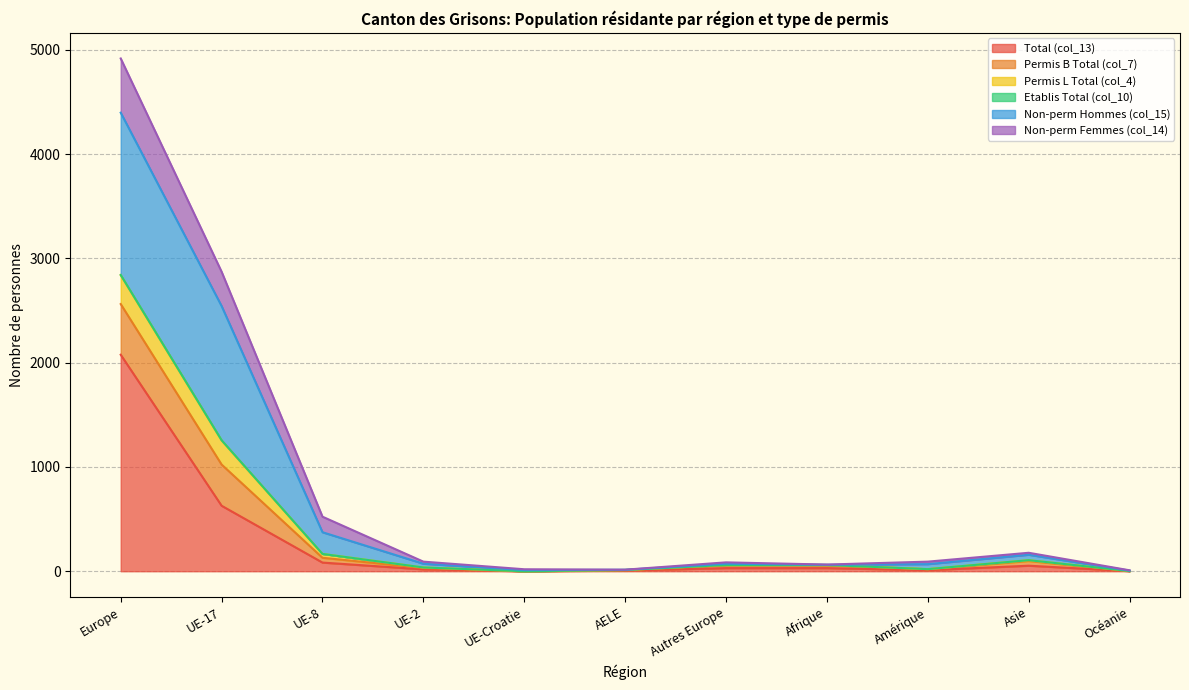

At which label does Total (col_13) reach its peak?

Europe